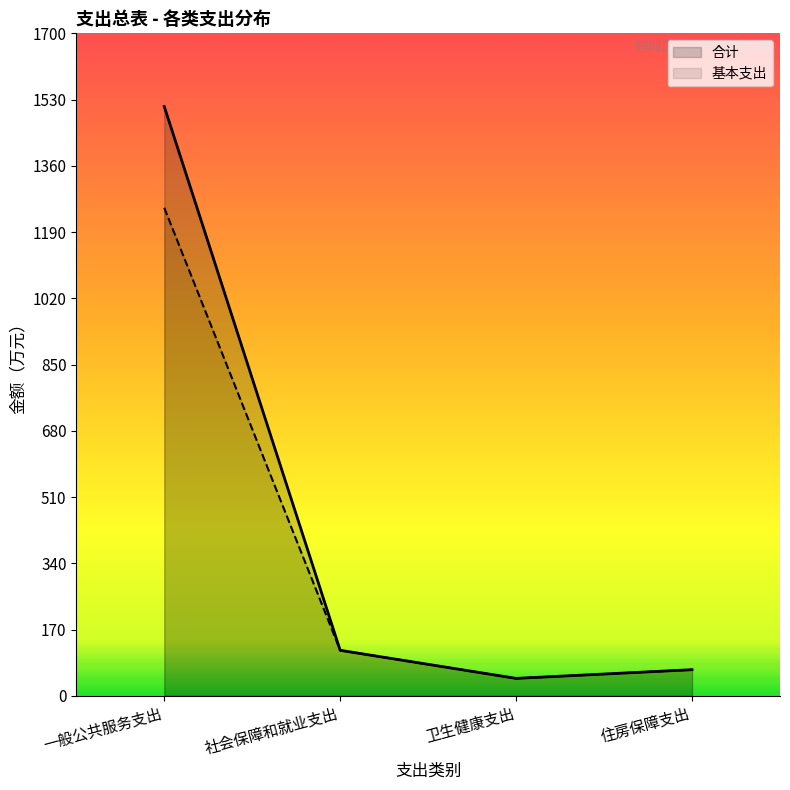

The 基本支出 series shows 44.6 at 卫生健康支出. True or false?

True